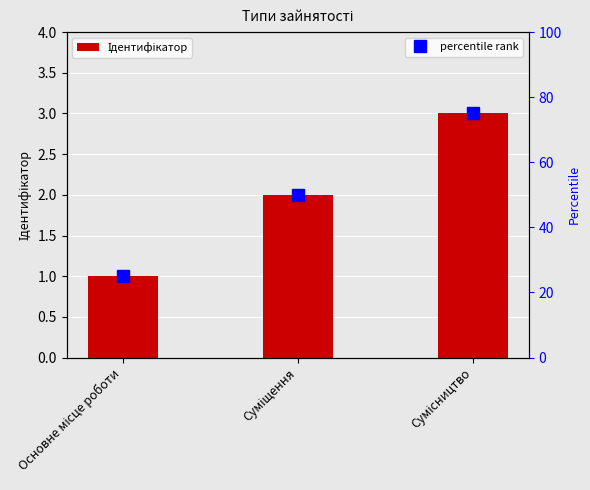

The value of percentile rank at Суміщення is 35. True or false?

False